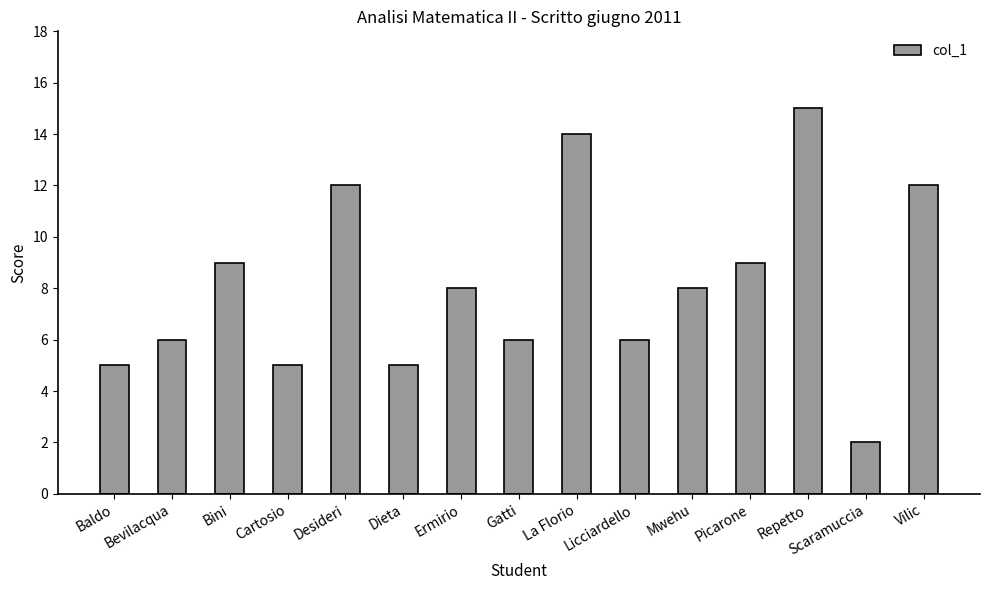

Which has a higher value, Bini or Cartosio?

Bini